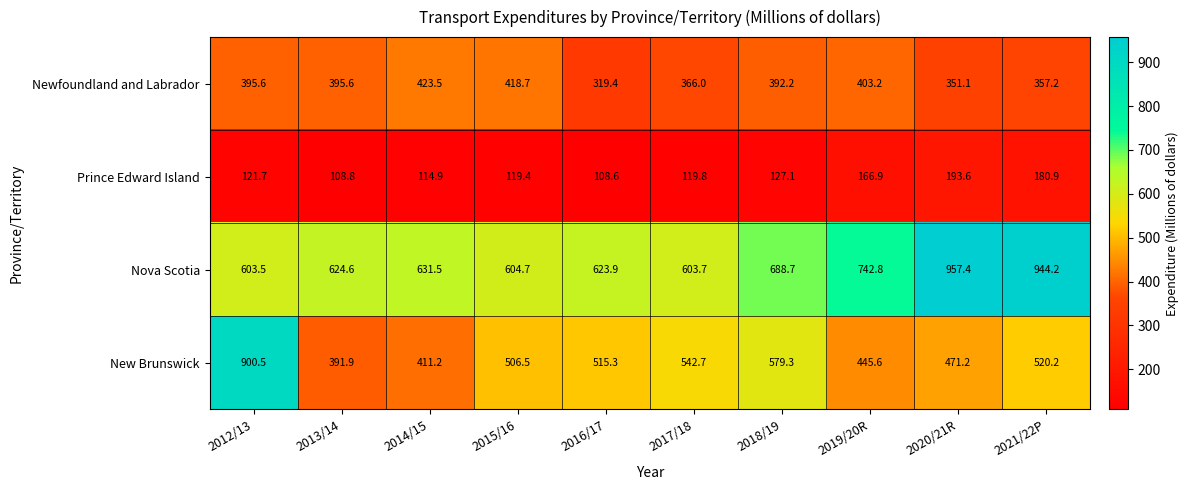

How many categories are shown in the chart?

10